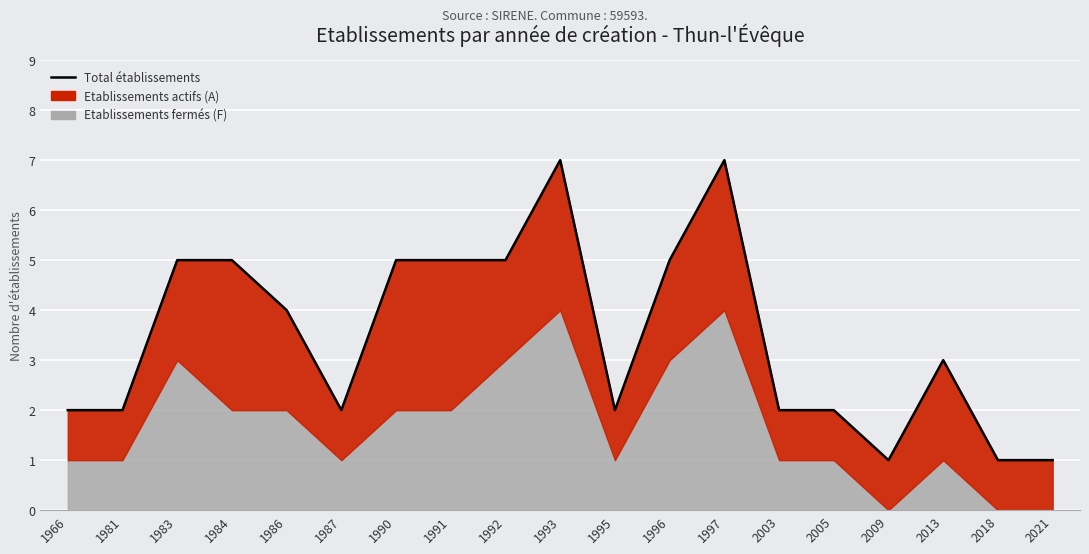

Is it true that the value at 2021 is 2?

False